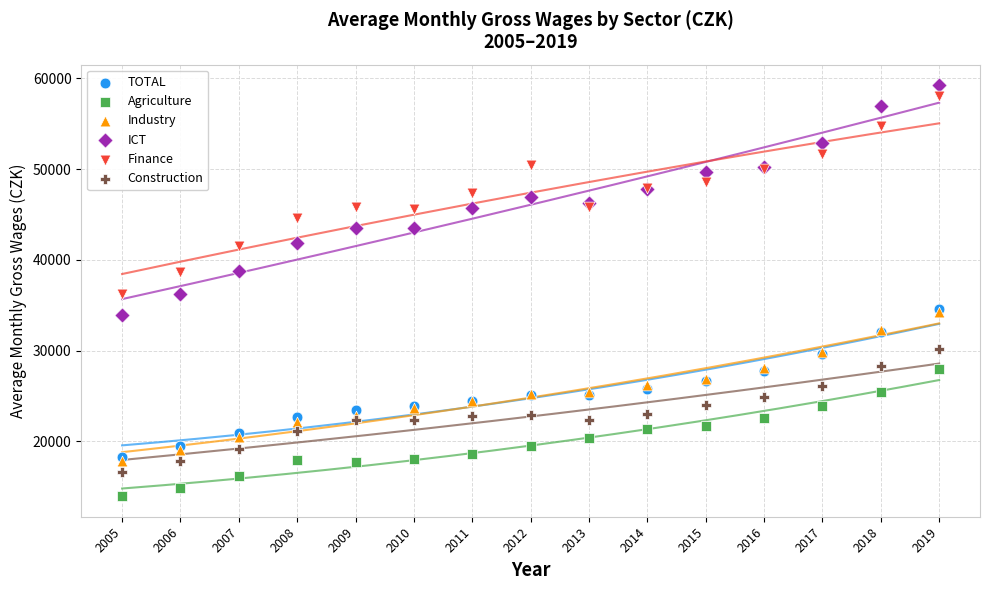

Which series reaches the minimum Y coordinate?

Agriculture